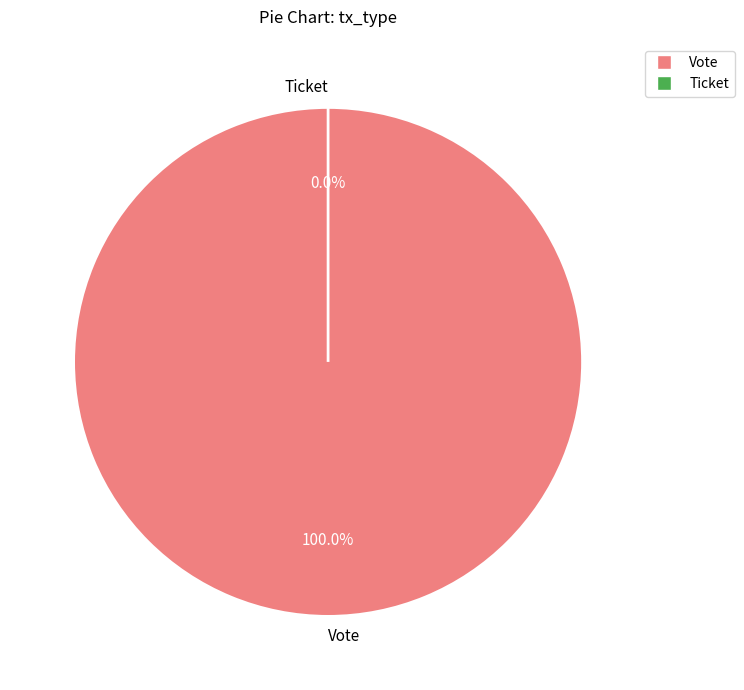

What is the smallest slice in the pie chart?

Ticket